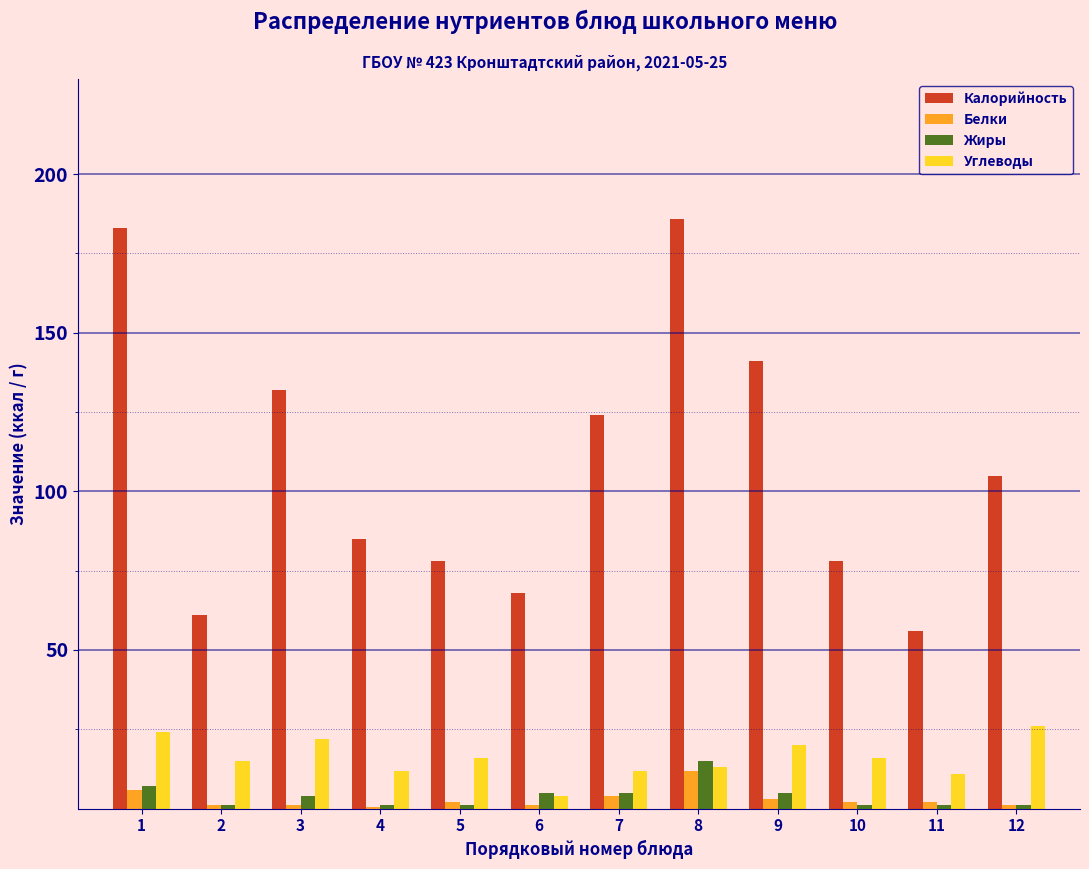

Between 1 and 9, which series saw the biggest shift?

Калорийность